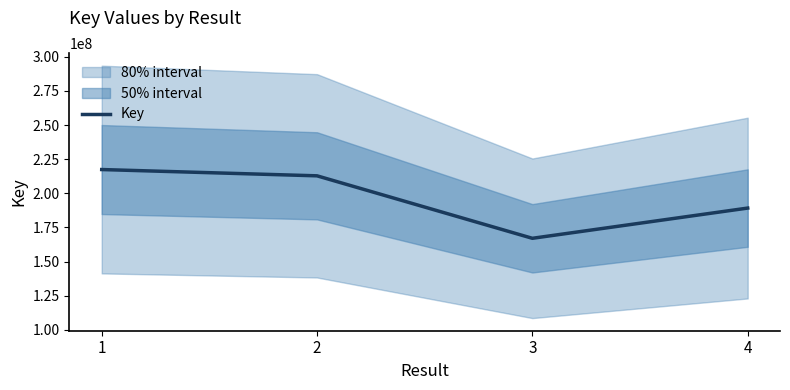

Approximately how many times larger is the value at 1 compared to 2?

1.0